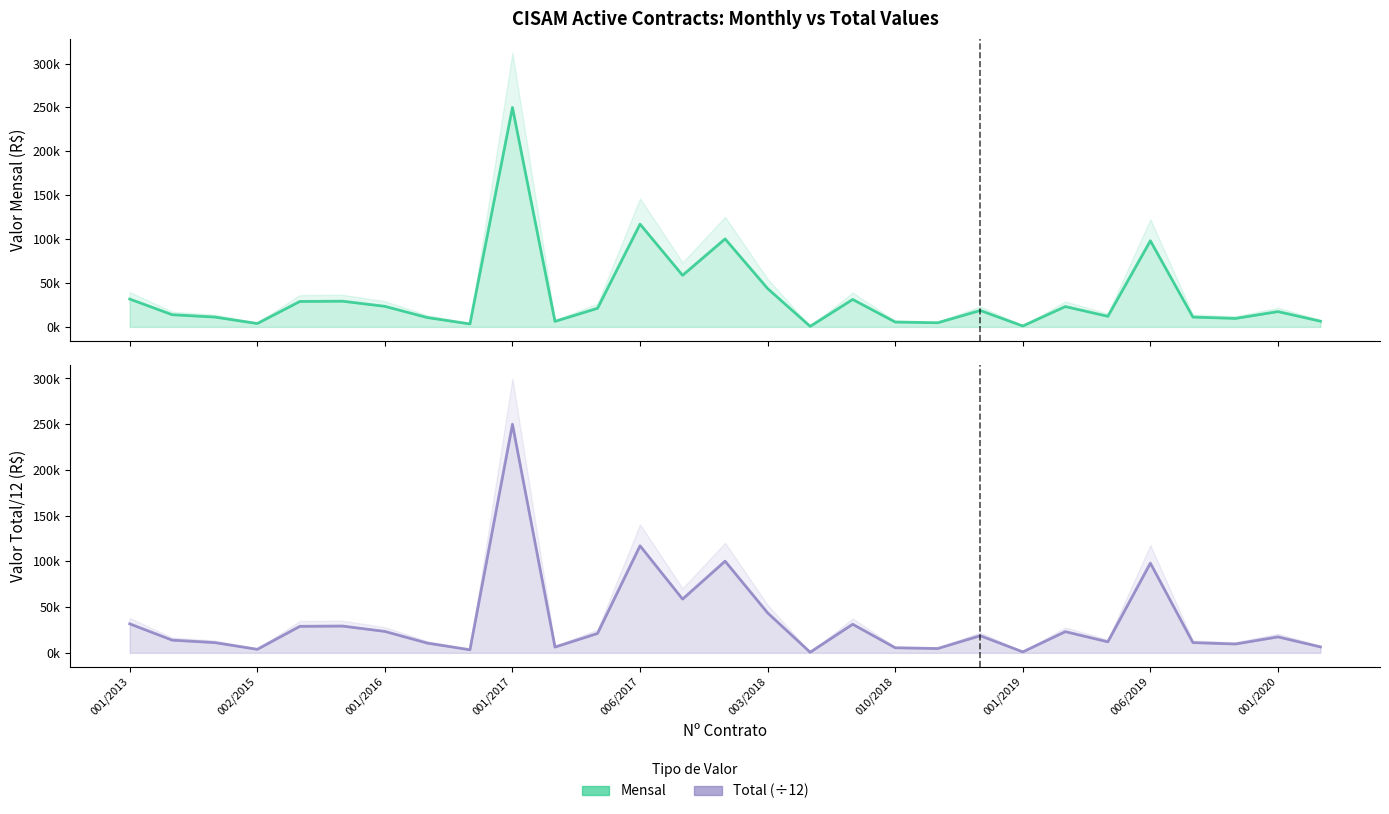

What is the sum of all Total (÷12) values?

994768.8